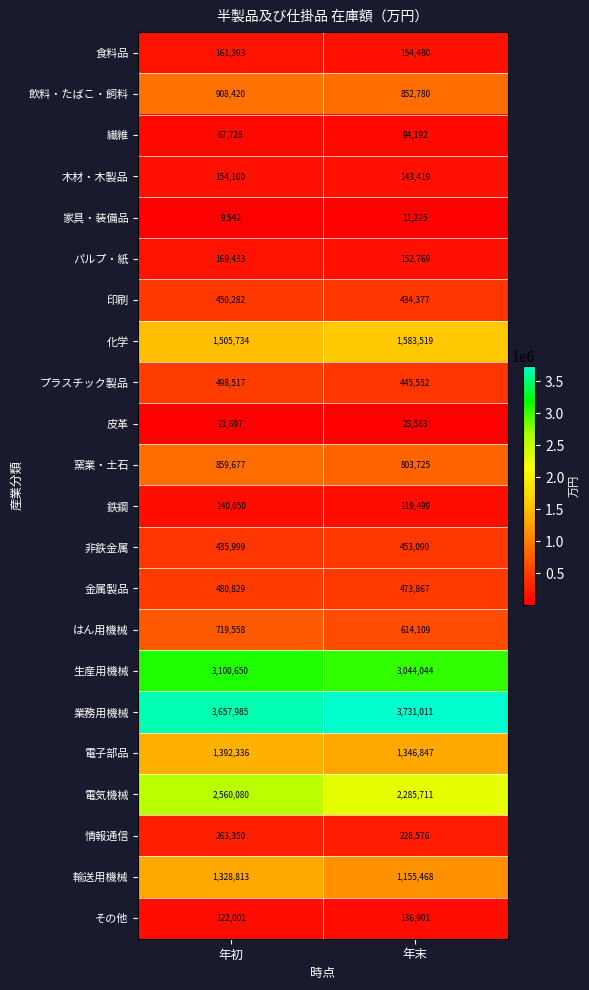

What is the difference between the 窯業・土石 values at 年初 and 年末?

55952